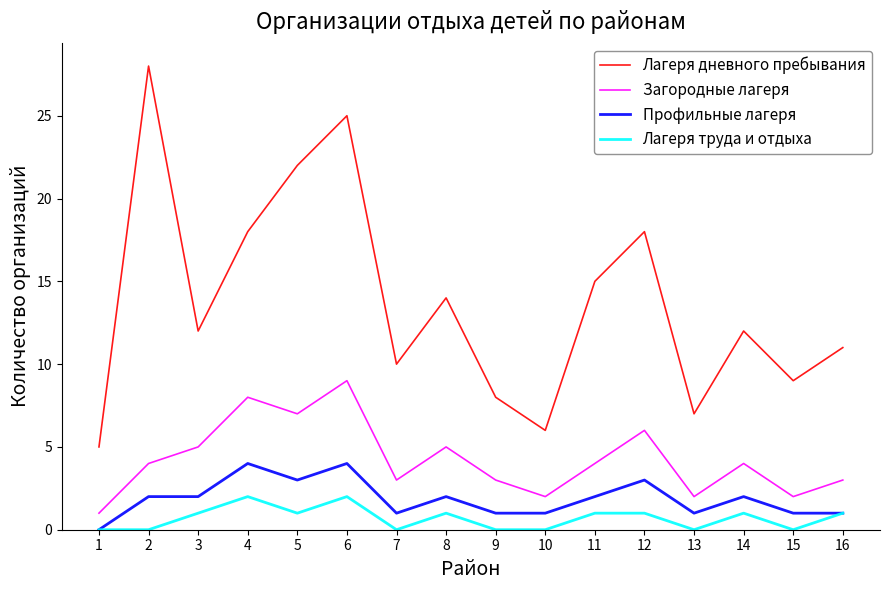

What are all the series names shown in the legend?

Лагеря дневного пребывания, Загородные лагеря, Профильные лагеря, Лагеря труда и отдыха